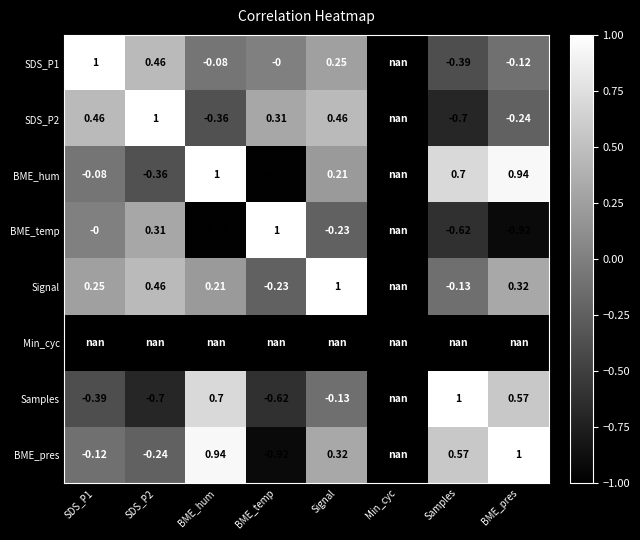

Which has a higher value, Signal or Samples?

Signal